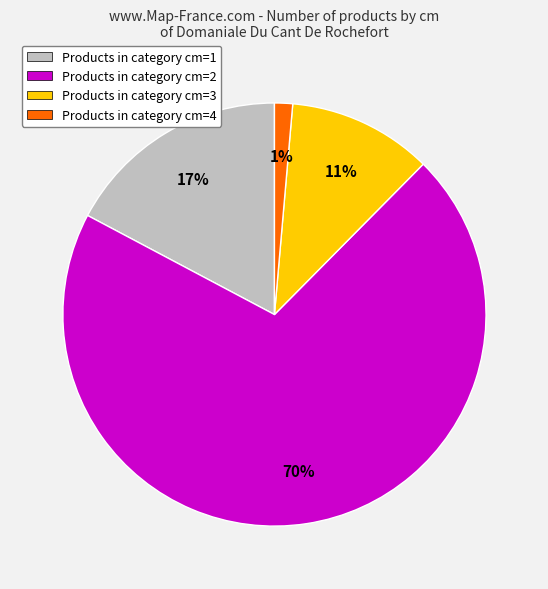

To the nearest percent, what is the combined percentage of Products in category cm=4 and Products in category cm=3?

12%